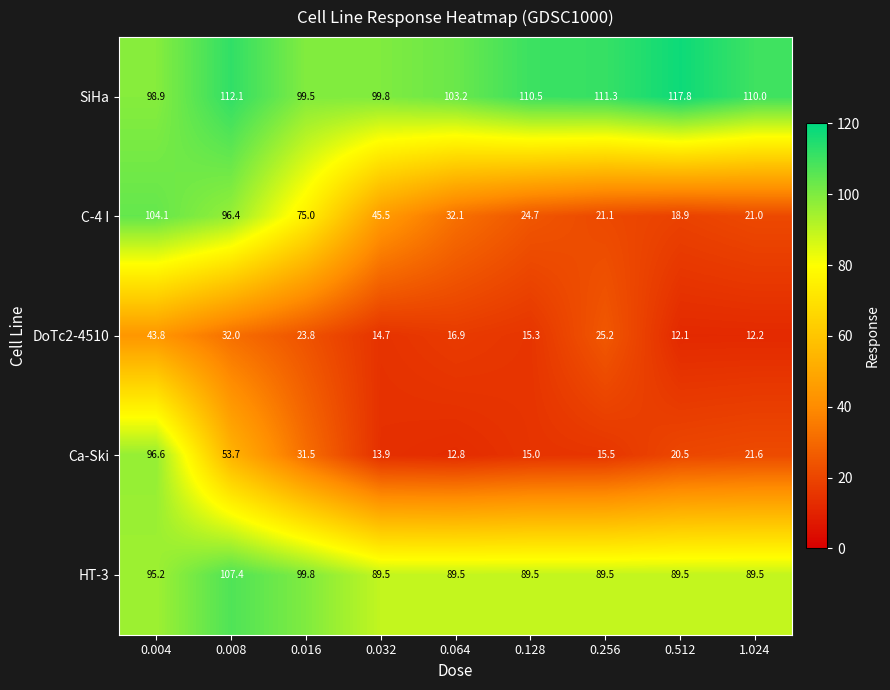

What is the sum of all Ca-Ski values?

281.1